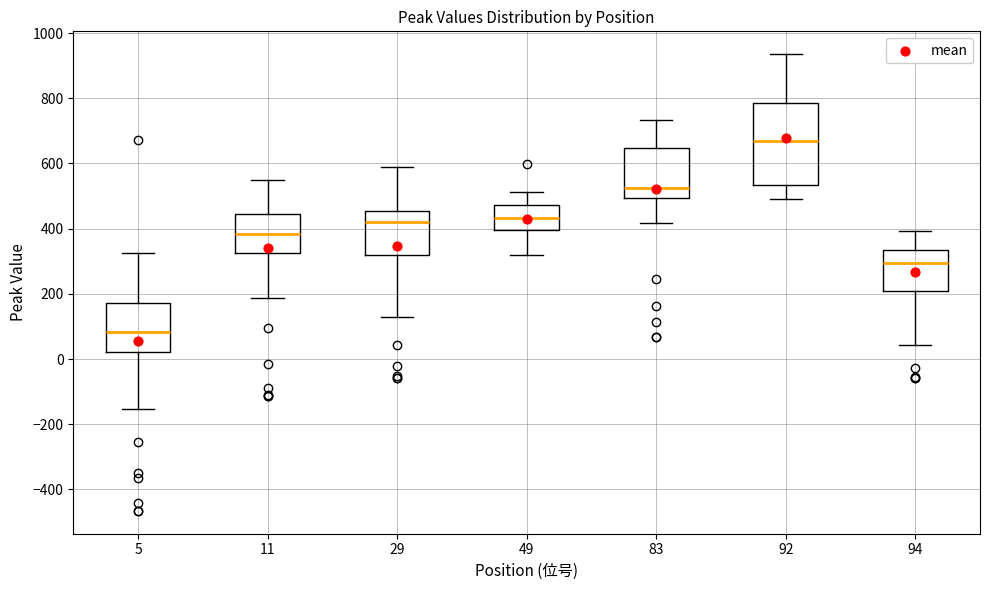

Which box's median line is the highest?

92